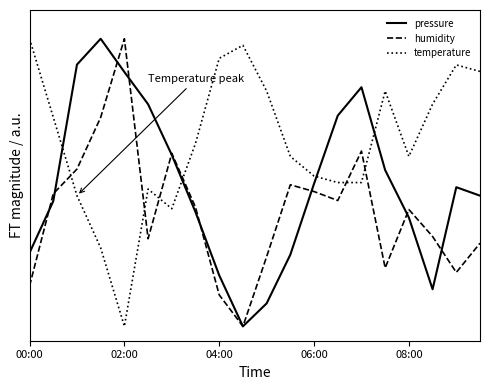

What are all the series names shown in the legend?

pressure, humidity, temperature